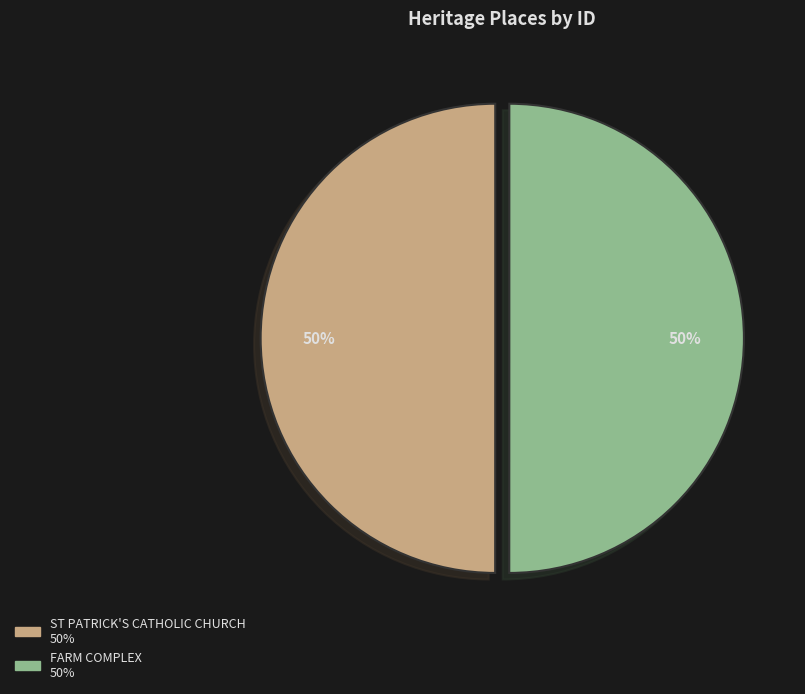

How many slices are in this pie chart?

2